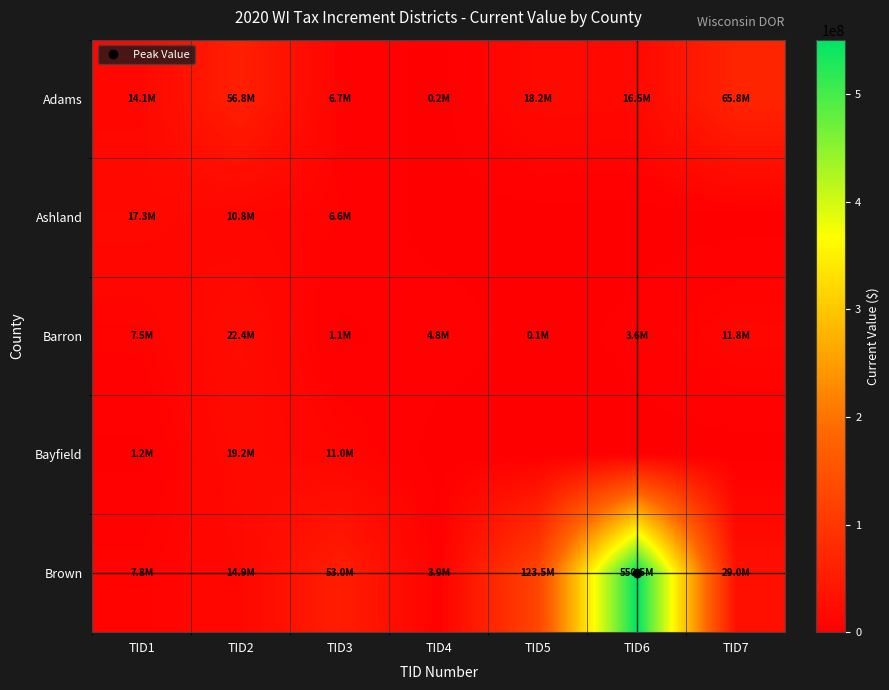

Which series changed the most between TID2 and TID6?

Brown